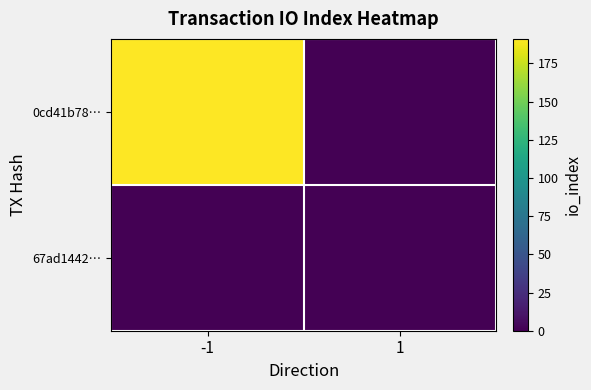

How many series are shown in this chart?

2